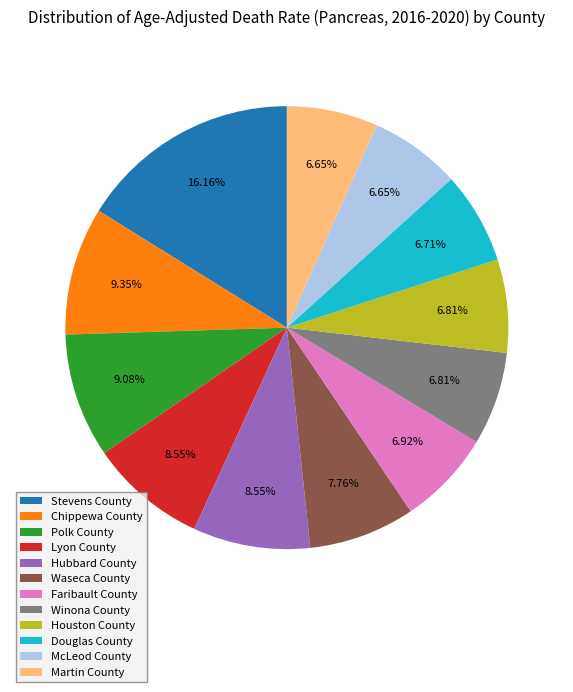

To the nearest percent, what portion does Martin County represent?

7%